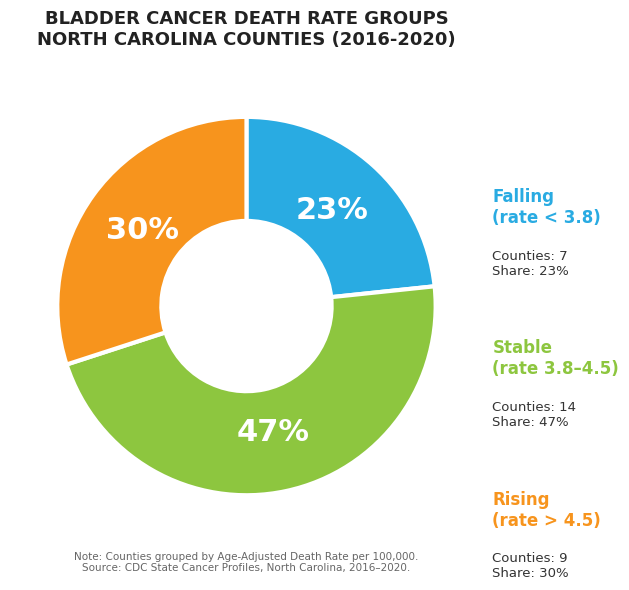

Is there a majority slice in this chart?

No